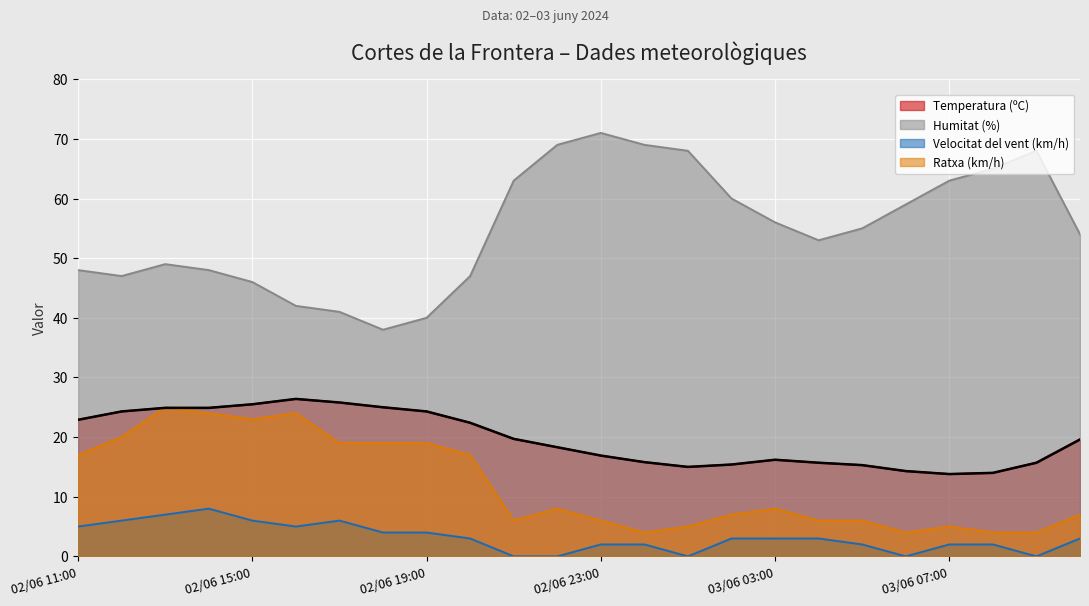

What is the minimum value for Ratxa (km/h)?

4.0